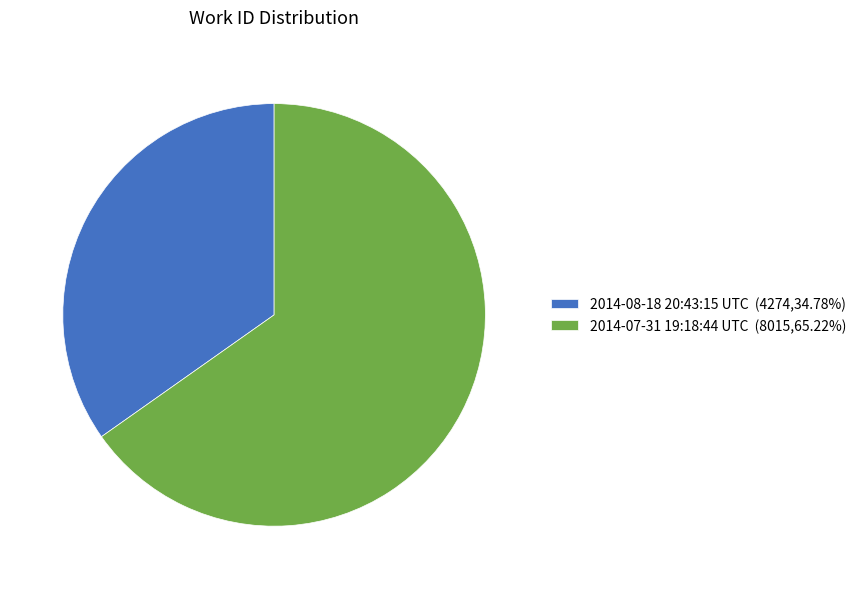

How many segments does this pie chart have?

2